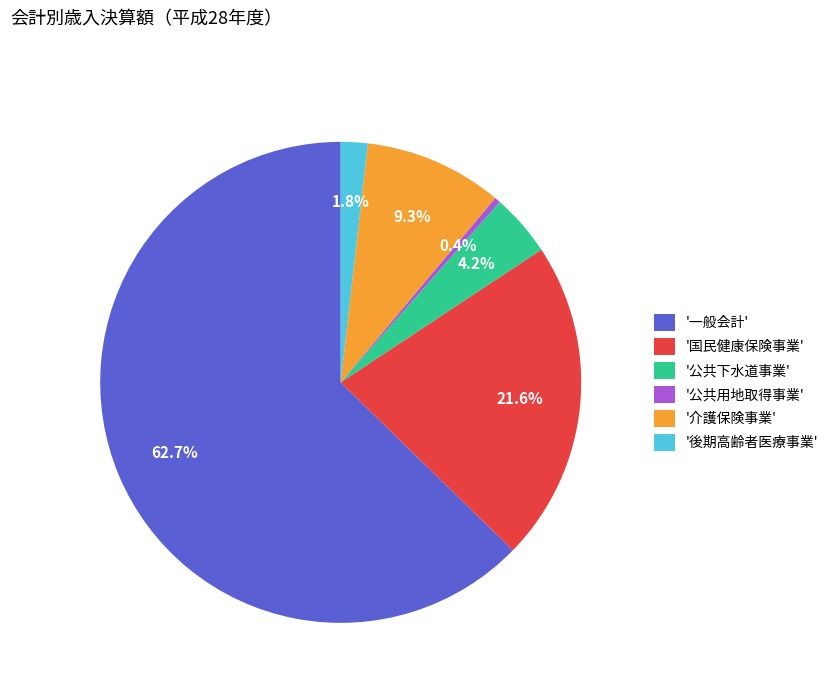

How many slices are in this pie chart?

6